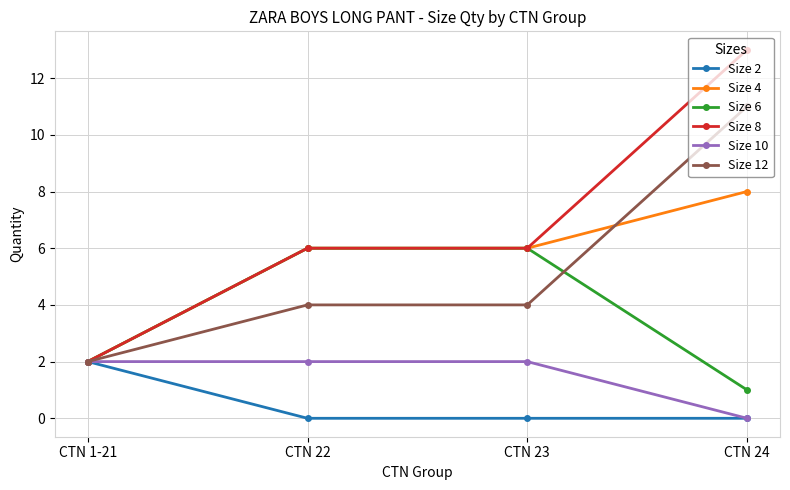

What is the value of the Size 6 point at the 3rd from the left?

6